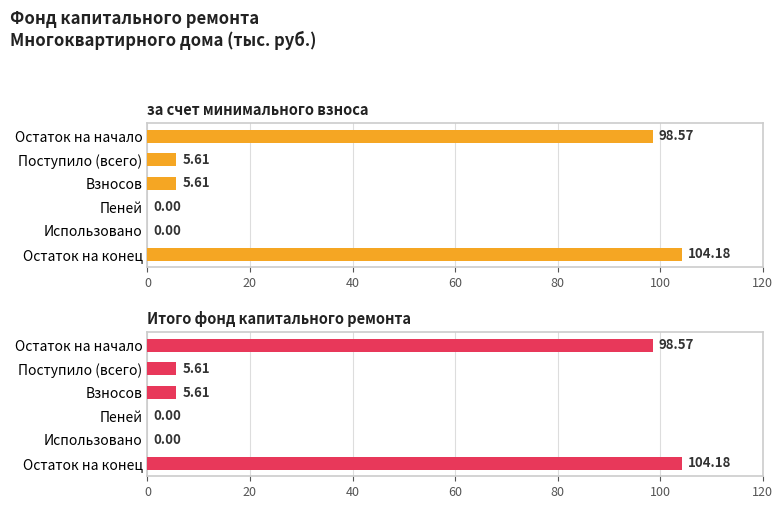

At how many categories does at least one series exceed 8?

2